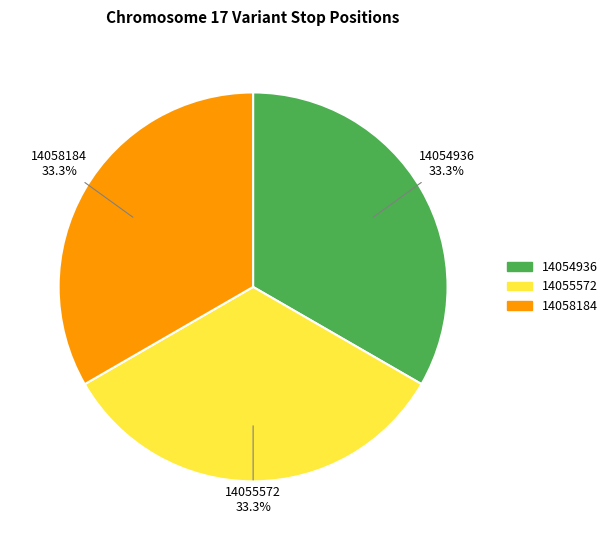

What portion of the pie excludes 14055572?

66.7%